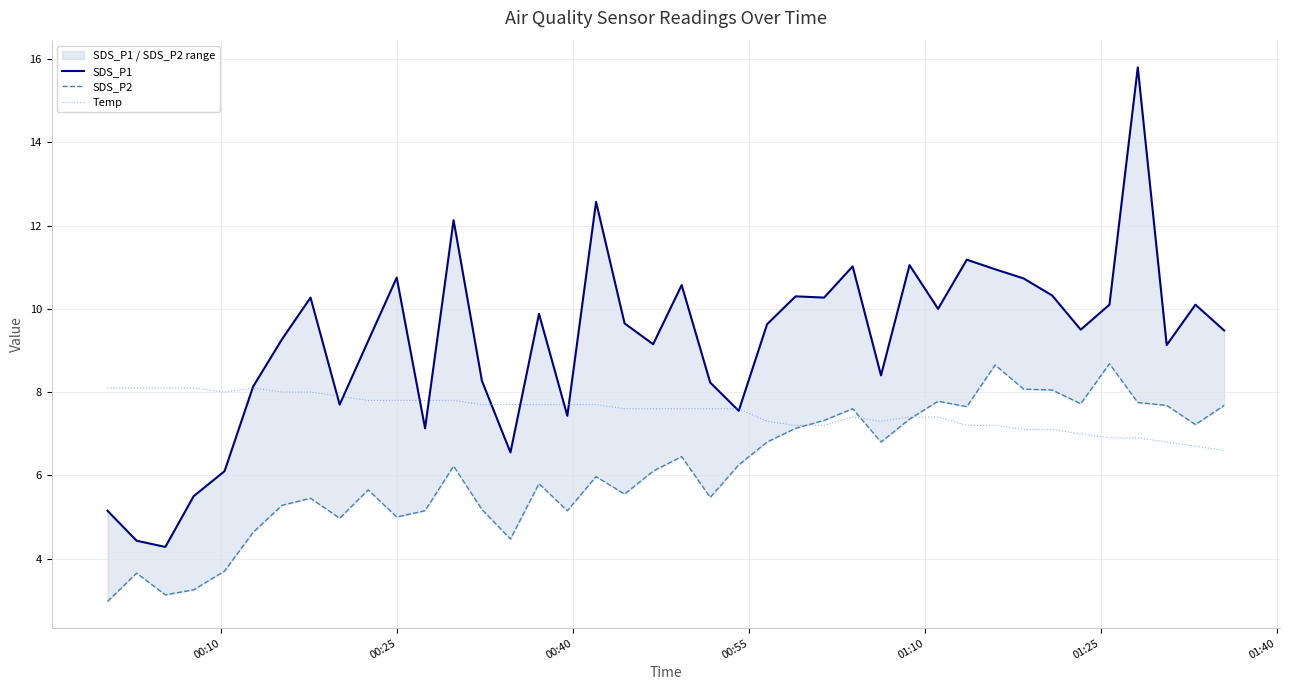

True or false: SDS_P1 has more than 0 points higher than both neighbors.

True